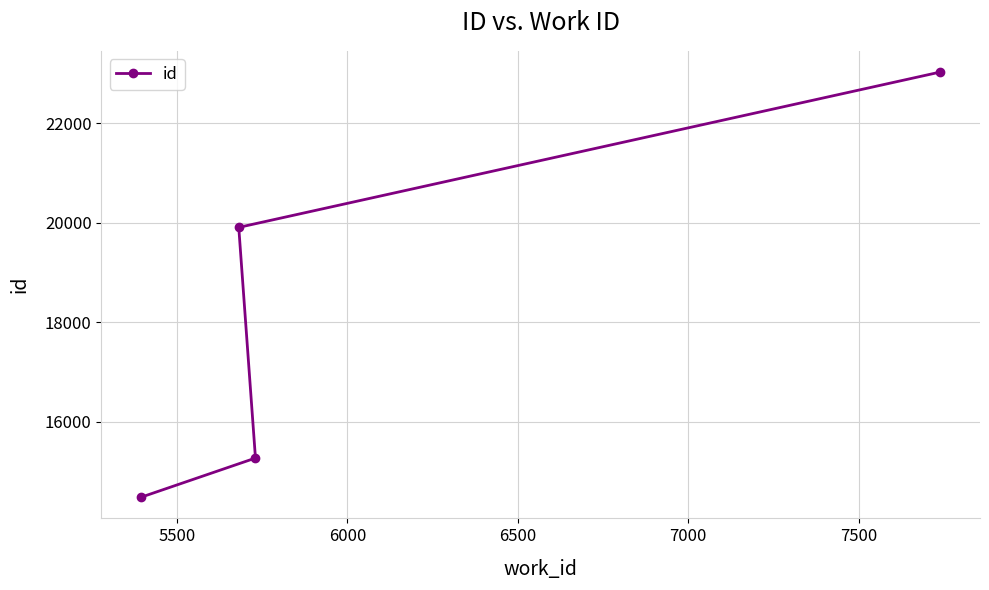

What is the average value?

18174